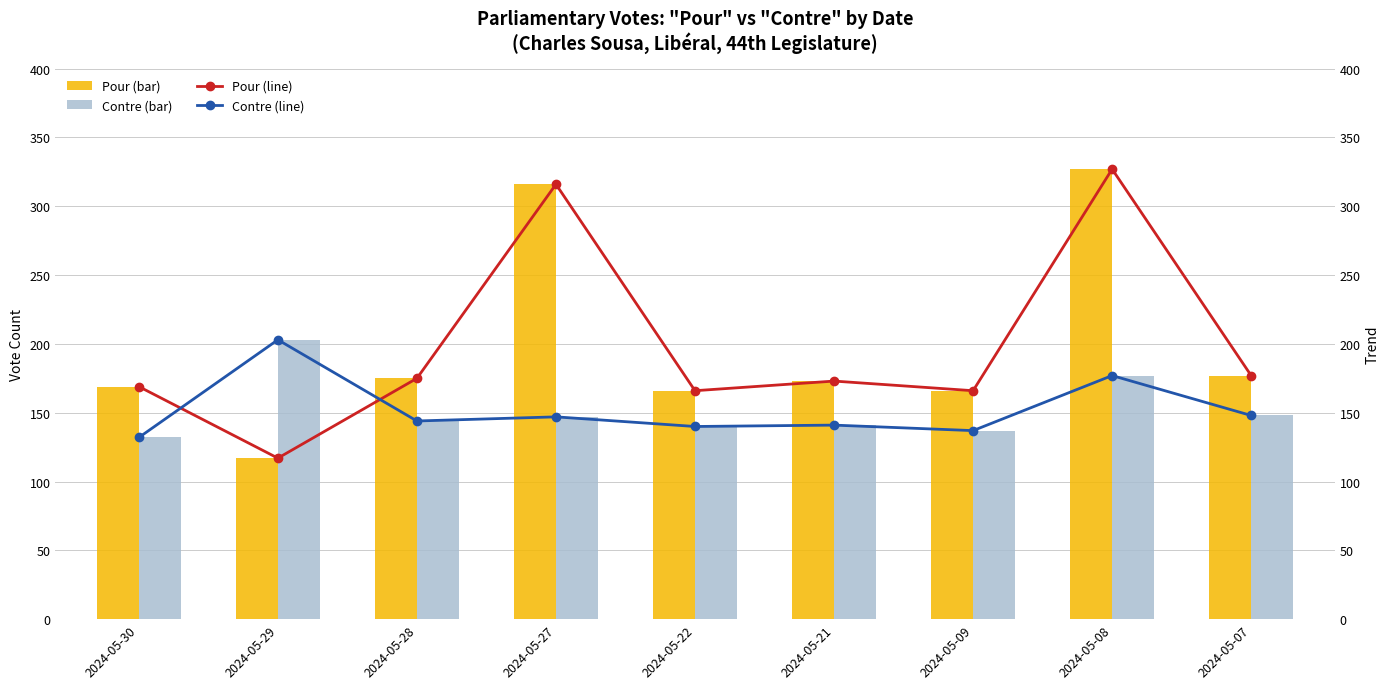

Count the number of categories in the chart.

9